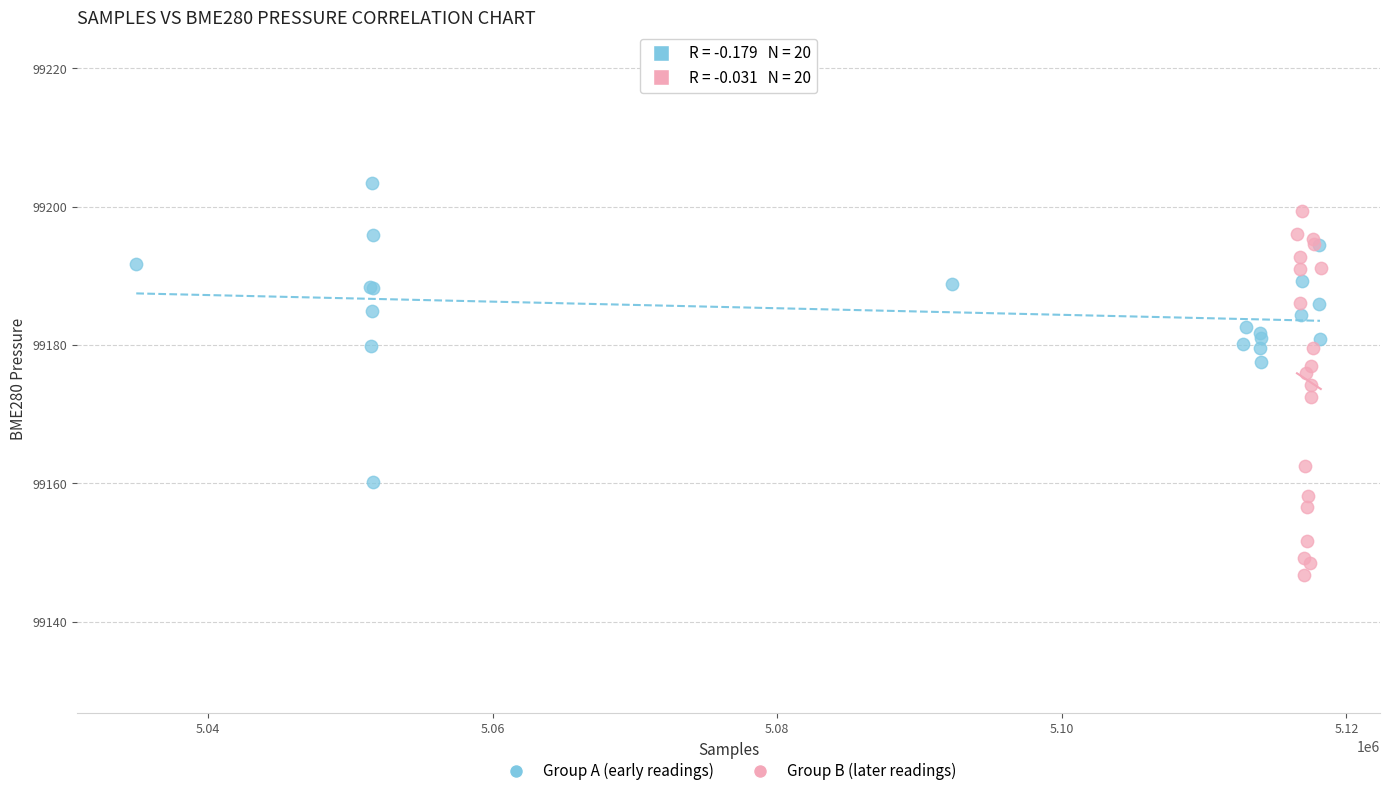

Which series reaches the minimum Y coordinate?

Group B (later readings)